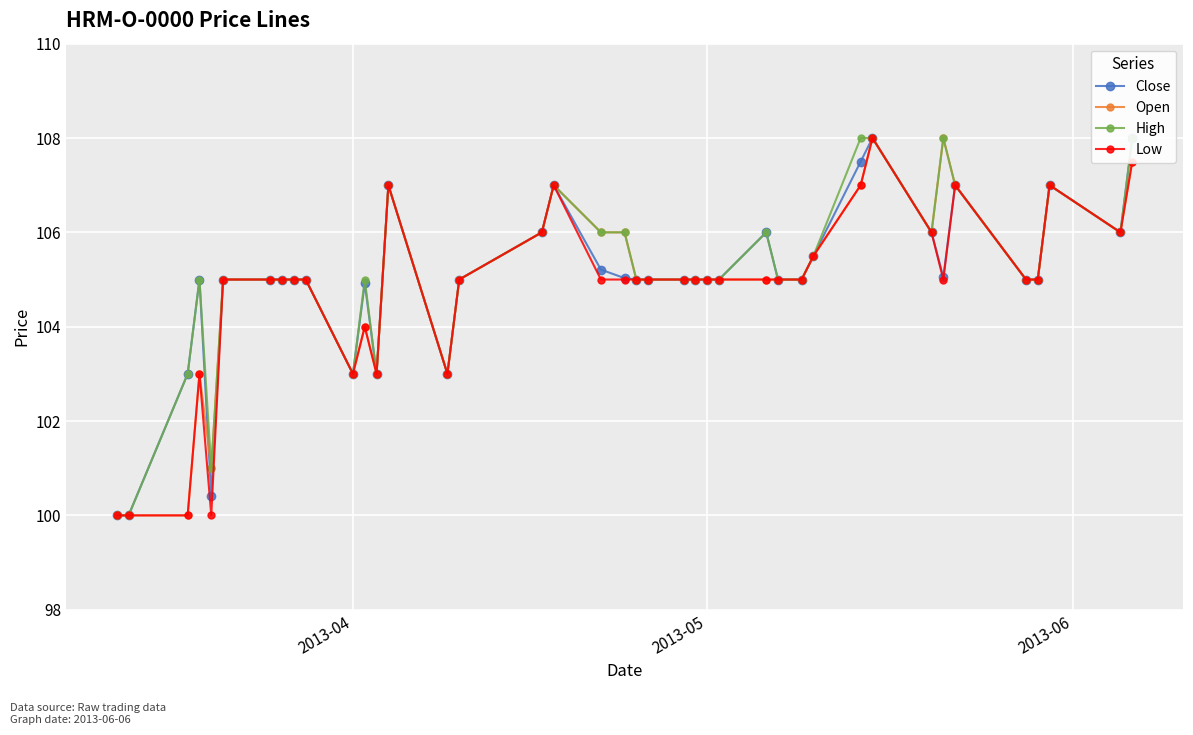

What is the minimum value shown in the chart?

100.0